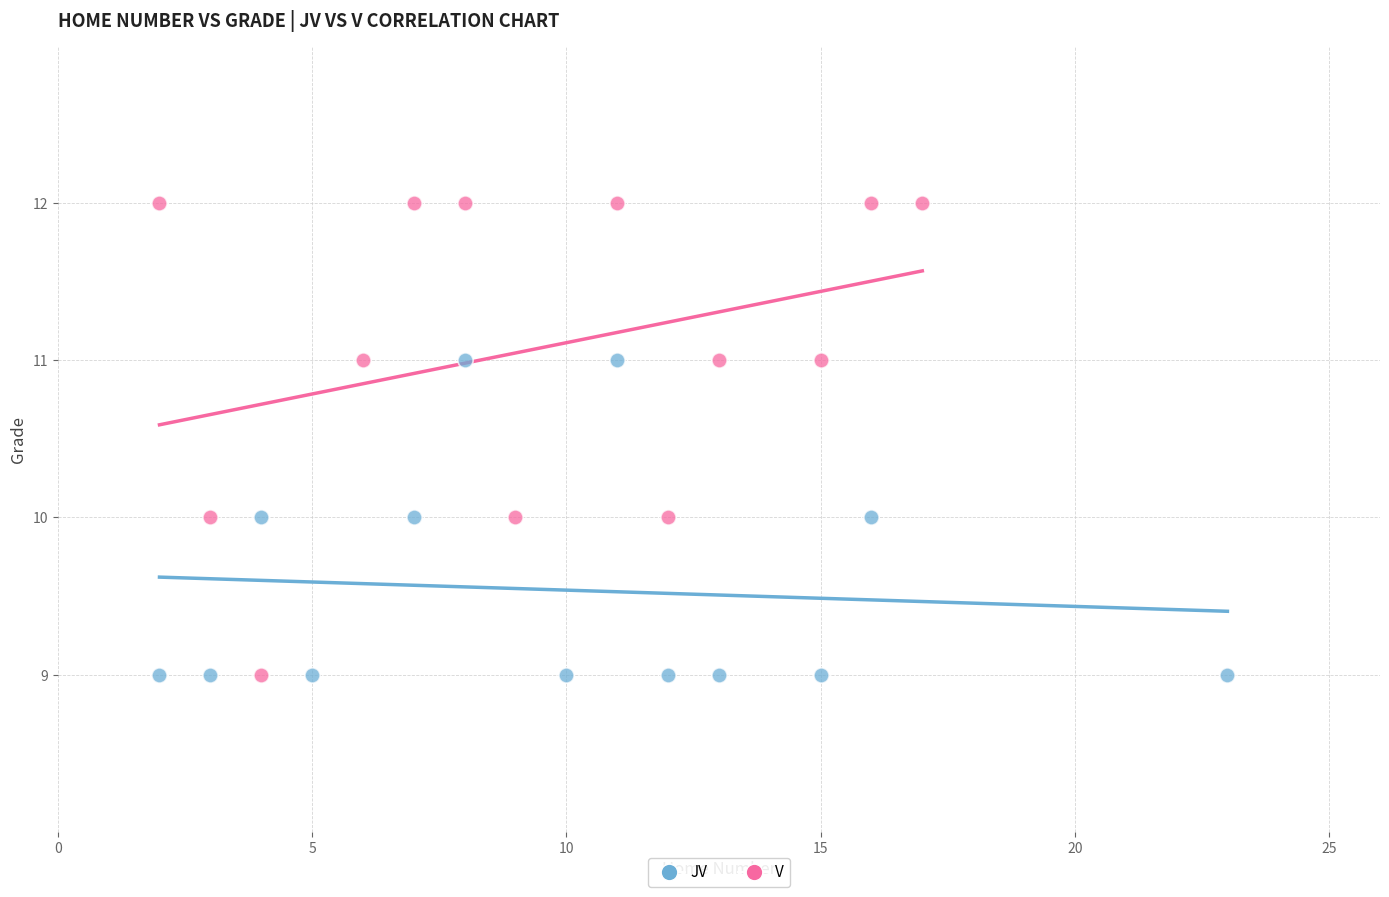

What are all the series names shown in the legend?

JV, V